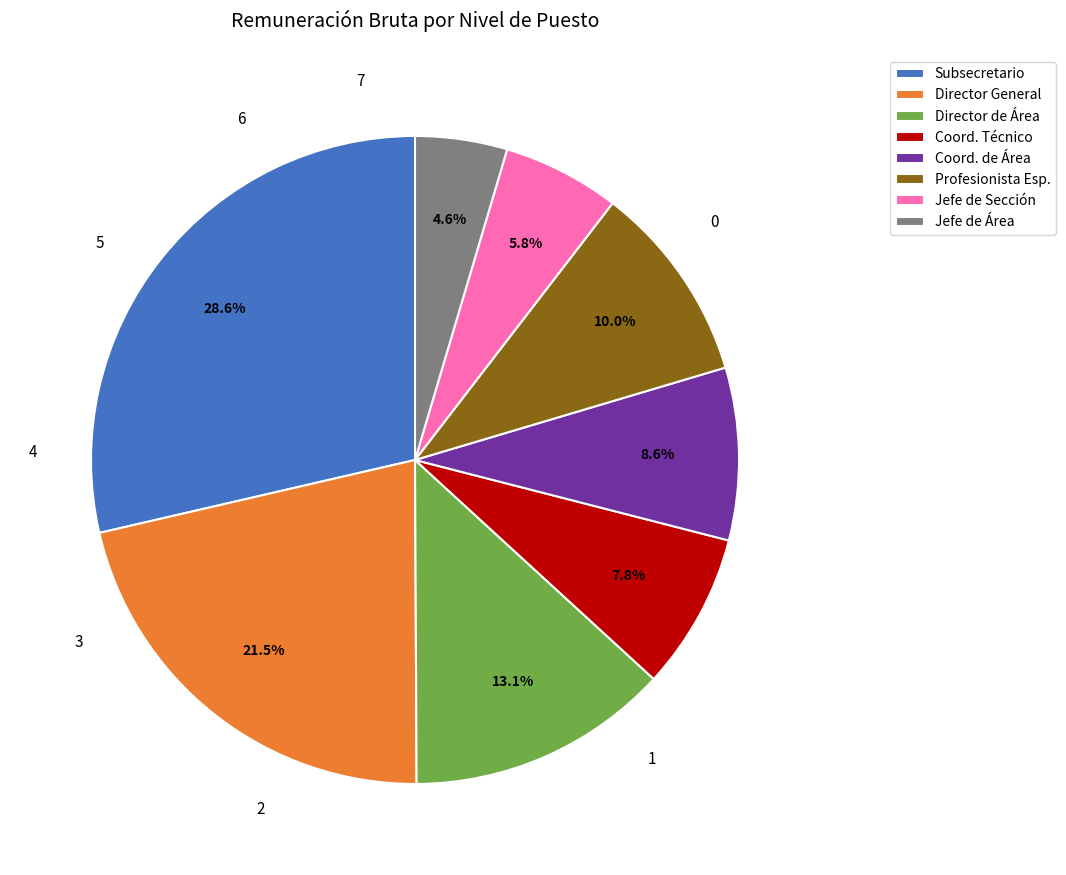

What is the largest slice in the pie chart?

Subsecretario